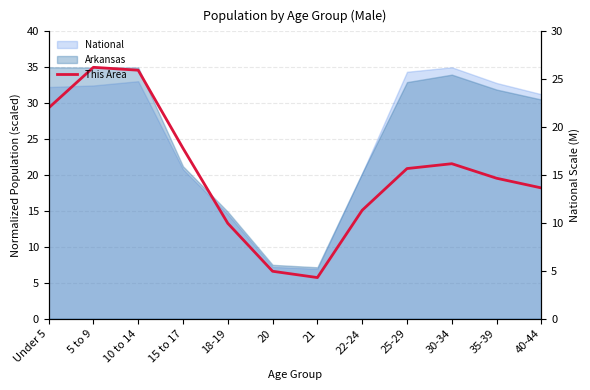

What is the label of the 10th point from the left?

30-34